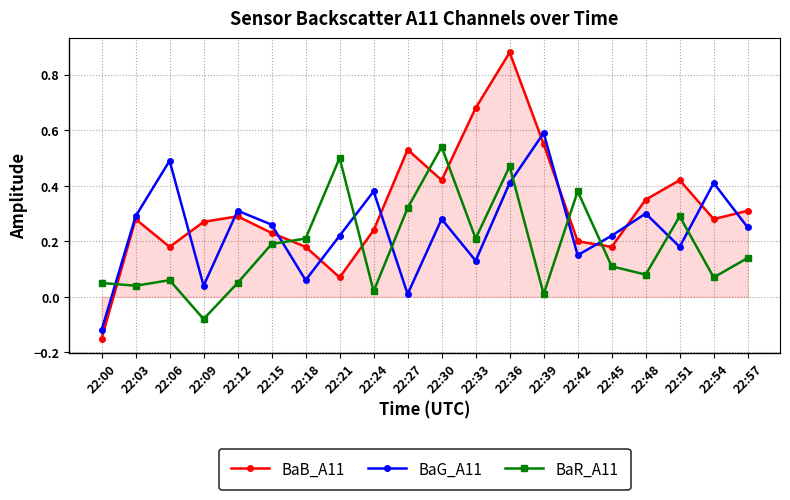

Is it true that BaG_A11 equals 0.4 at 22:03?

False